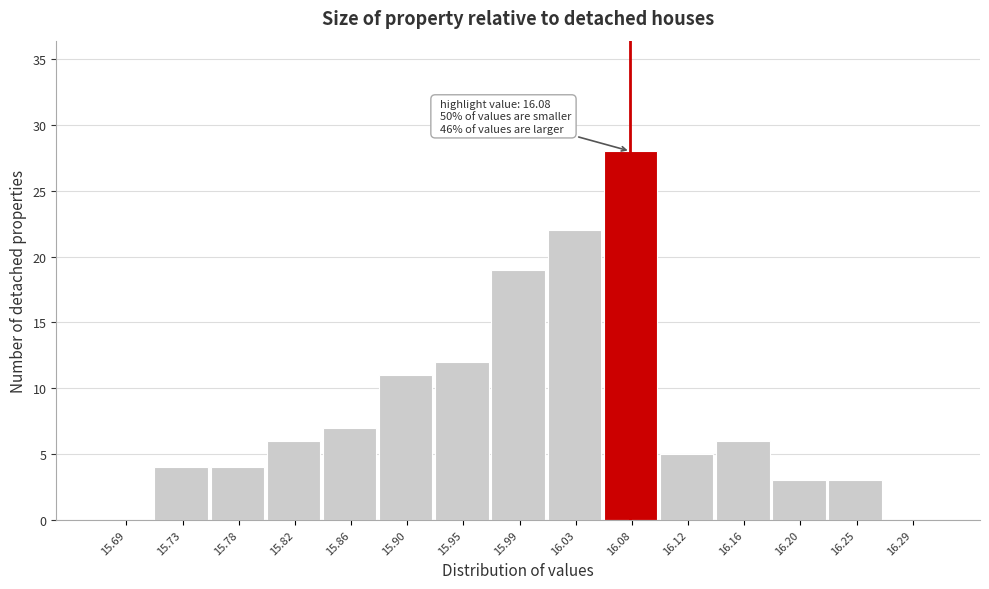

Which range on the x-axis has the tallest bar?

16.055 to 16.095